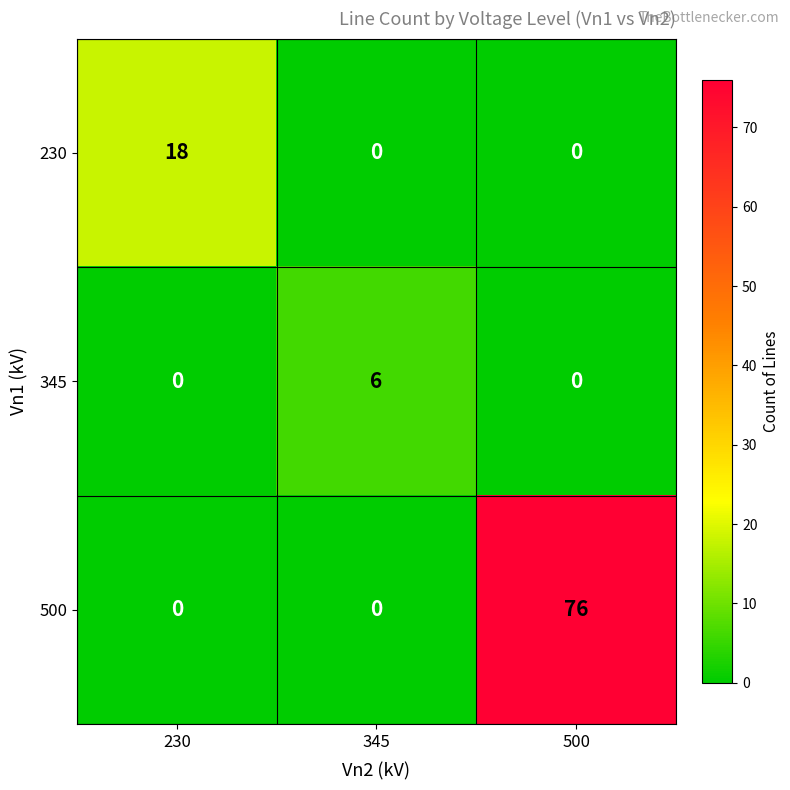

Which series has the largest total across all categories?

500